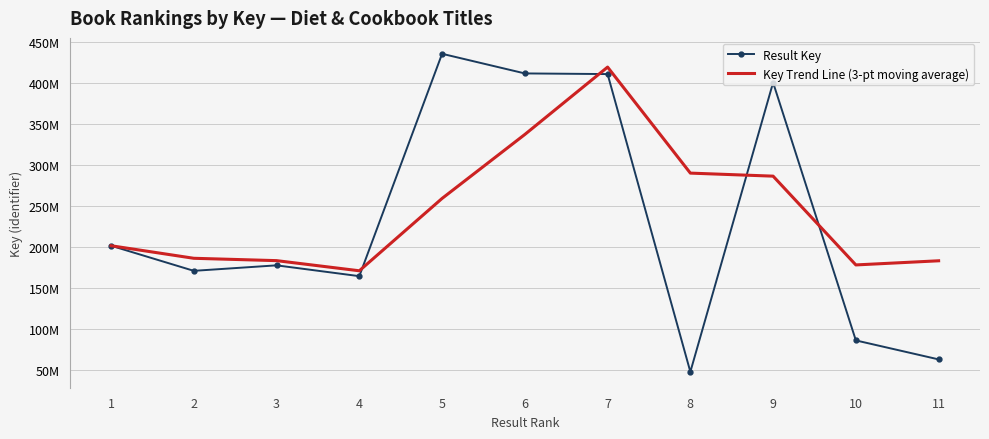

At which label does Result Key first exceed 177157466?

1